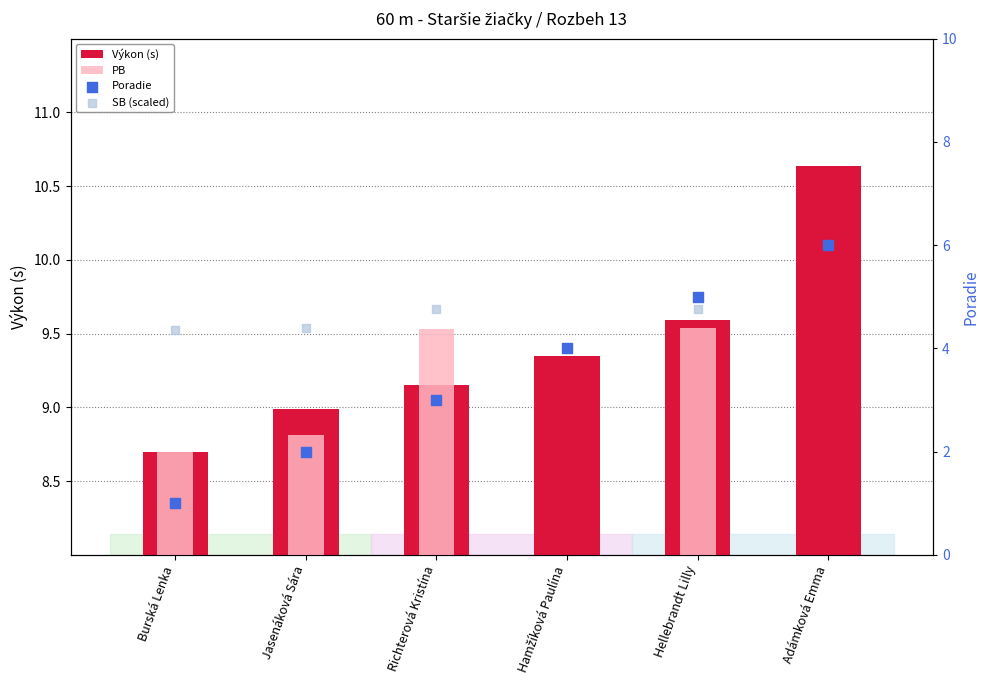

Which series reaches the minimum Y coordinate?

PB